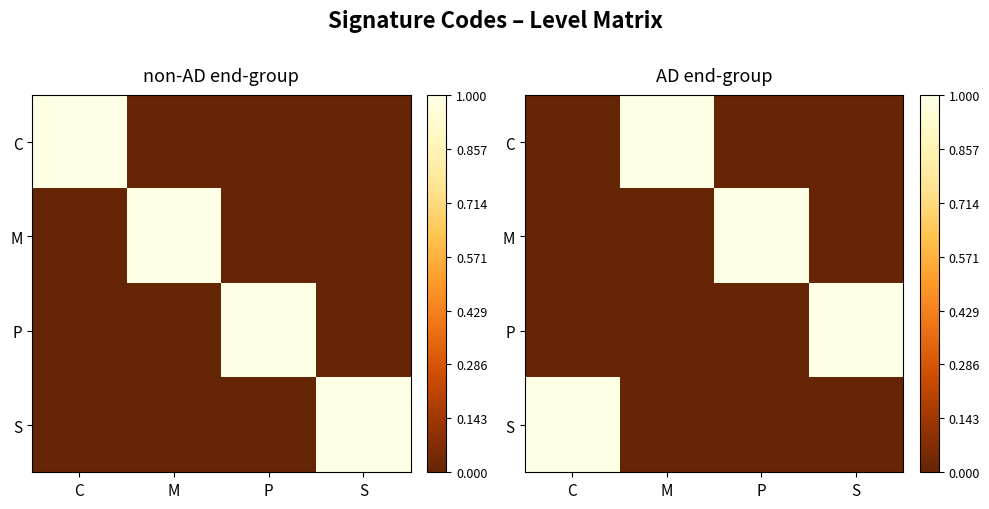

Which label corresponds to the smallest value in the chart?

C